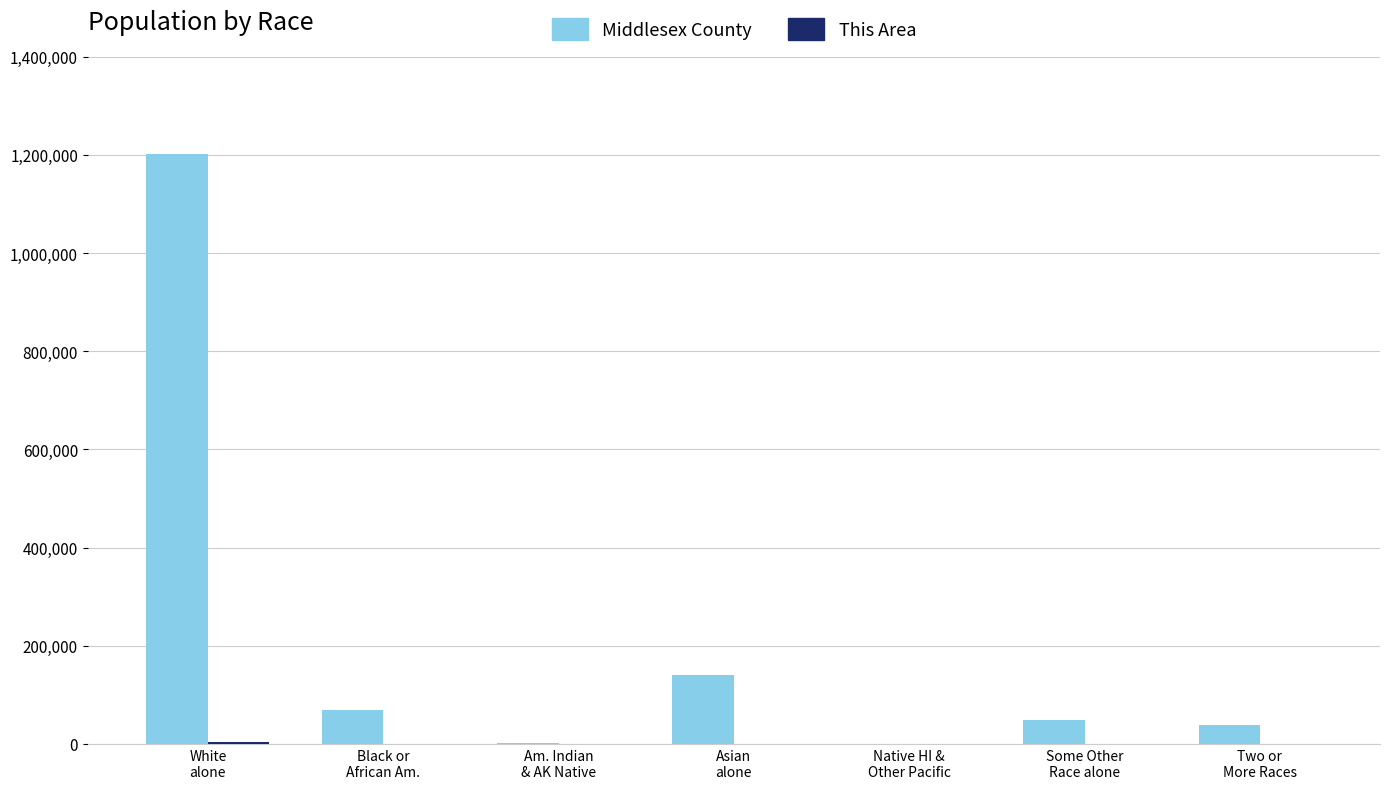

What is the maximum value shown in the chart?

1202411